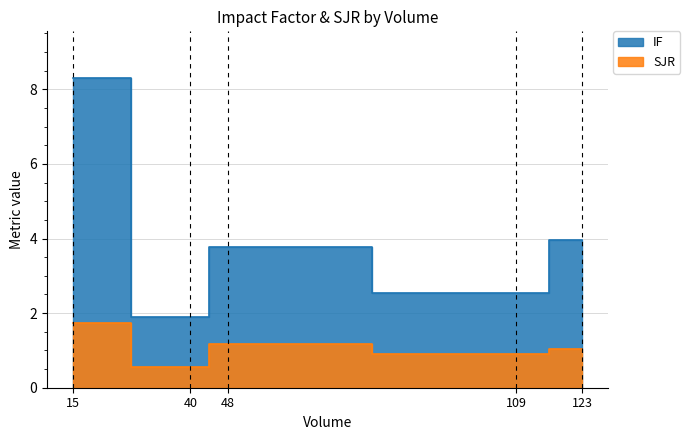

Which series has the largest total across all categories?

IF